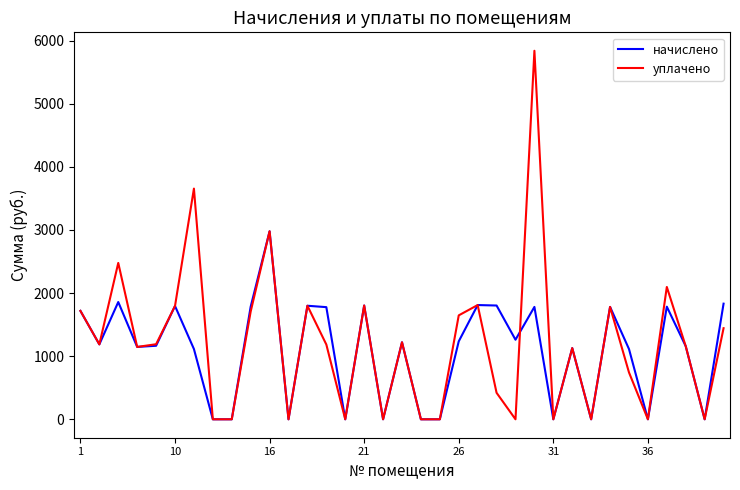

What is the maximum value for начислено?

2979.1